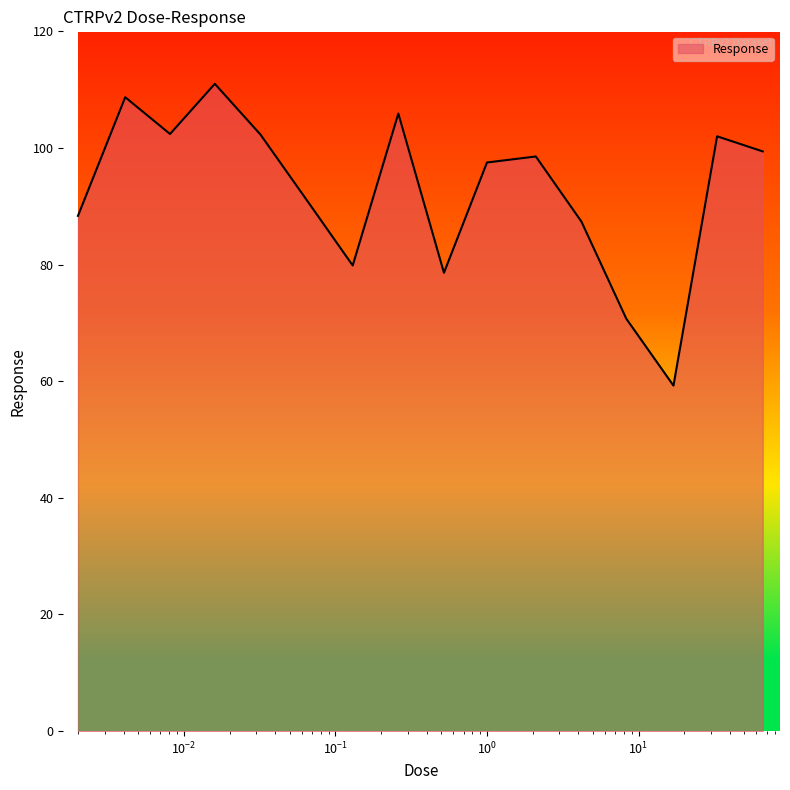

Does the chart have visible grid lines?

No